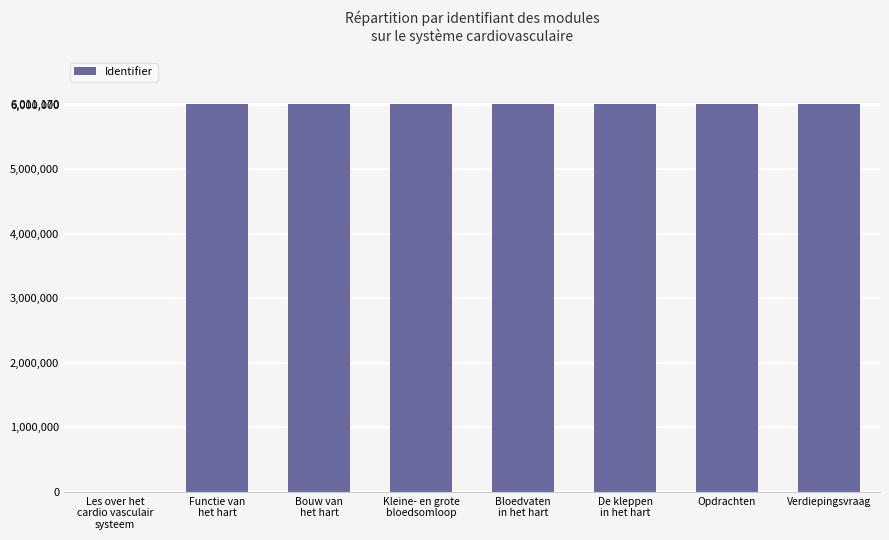

What is the maximum value shown in the chart?

6011170